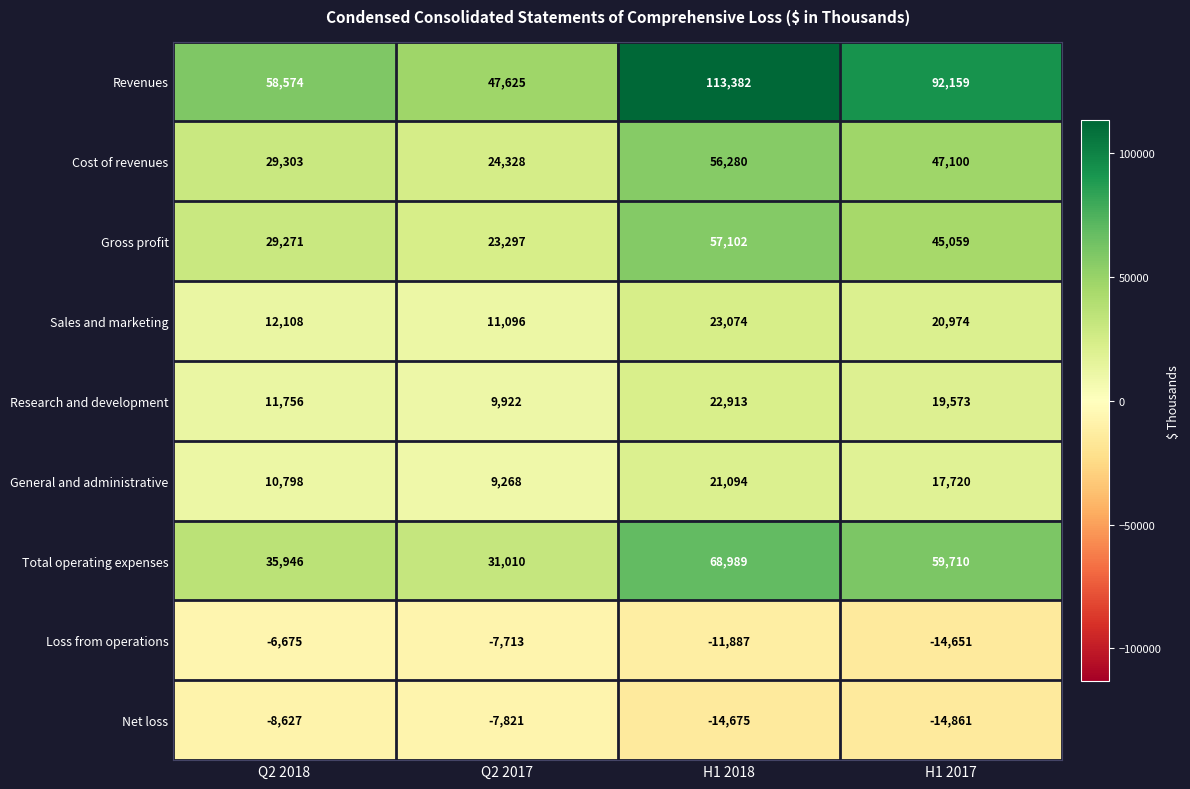

Which series changed the most between Q2 2017 and H1 2017?

Revenues